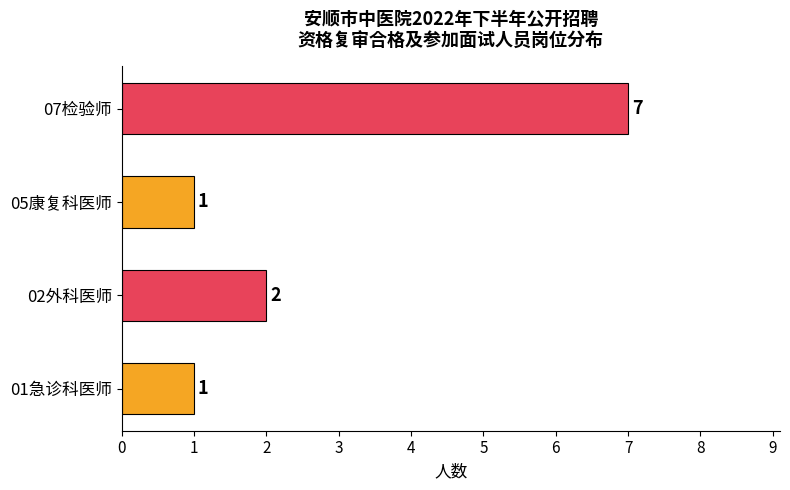

How many categories are shown in the chart?

4